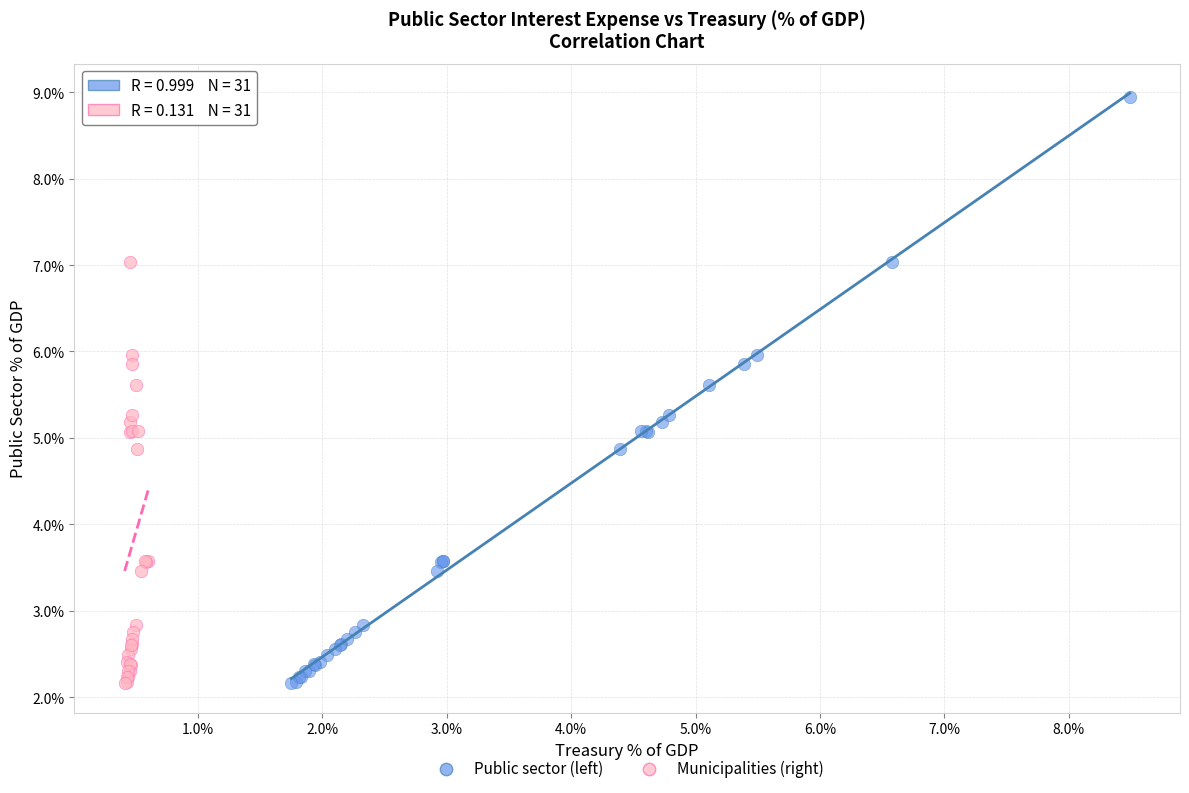

What are all the series names shown in the legend?

Public sector (left), Municipalities (right)